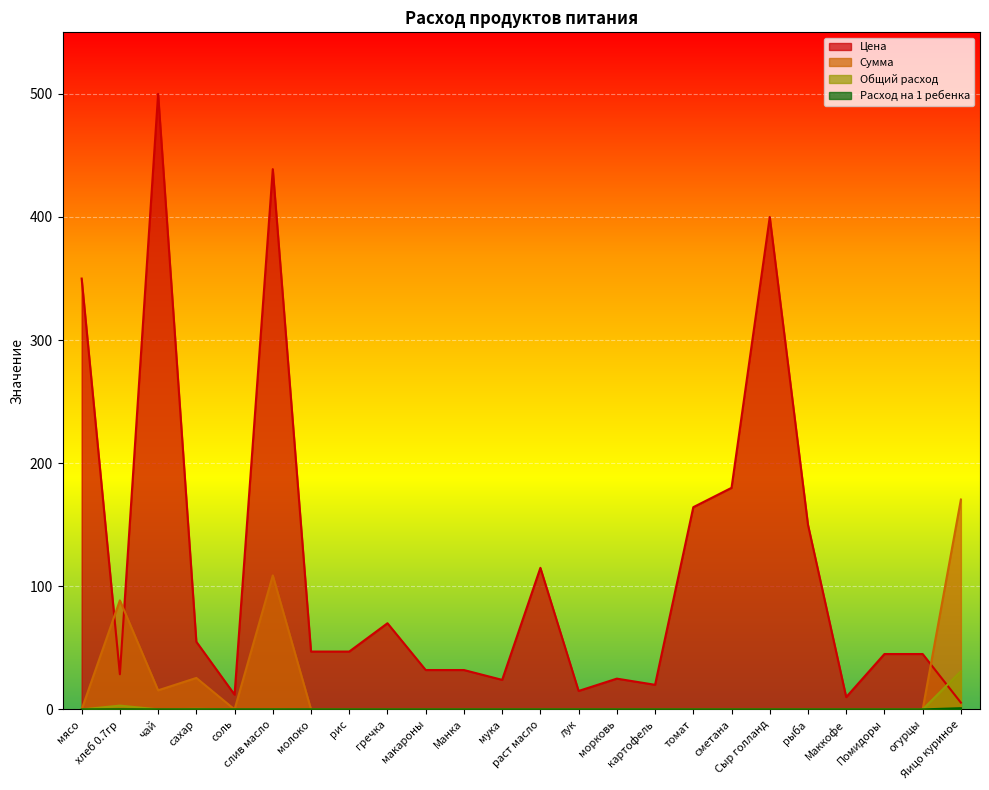

Between сахар and Манка, which series saw the biggest shift?

Сумма